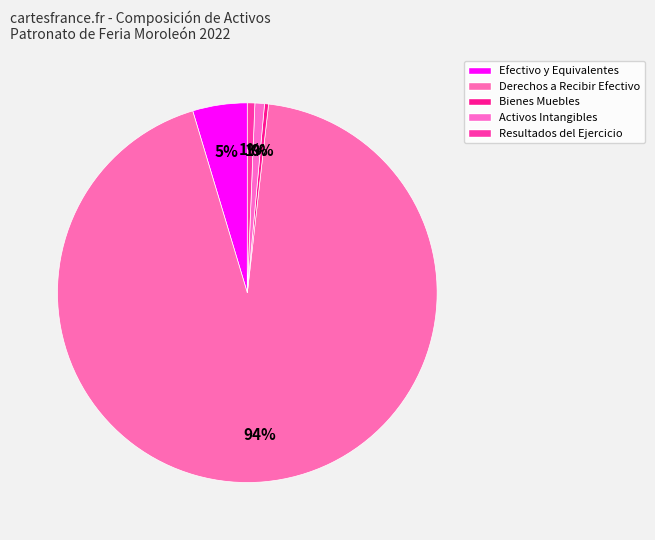

Rank the categories by value from lowest to highest.

Bienes Muebles, Resultados del Ejercicio, Activos Intangibles, Efectivo y Equivalentes, Derechos a Recibir Efectivo